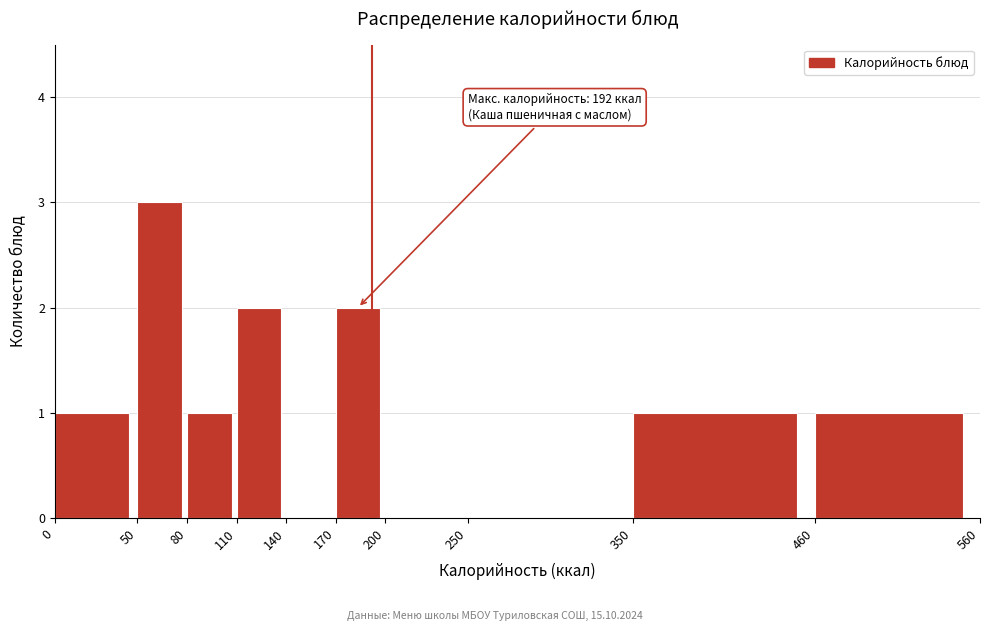

Which range on the x-axis has the tallest bar?

50 to 80